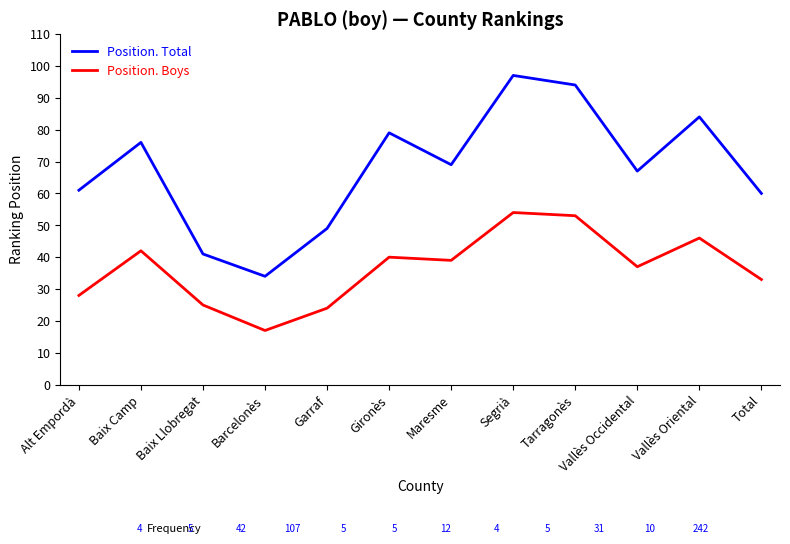

Reading right to left, transcribe all the data shown in this chart.

Position. Total: 60	84	67	94	97	69	79	49	34	41	76	61
Position. Boys: 33	46	37	53	54	39	40	24	17	25	42	28